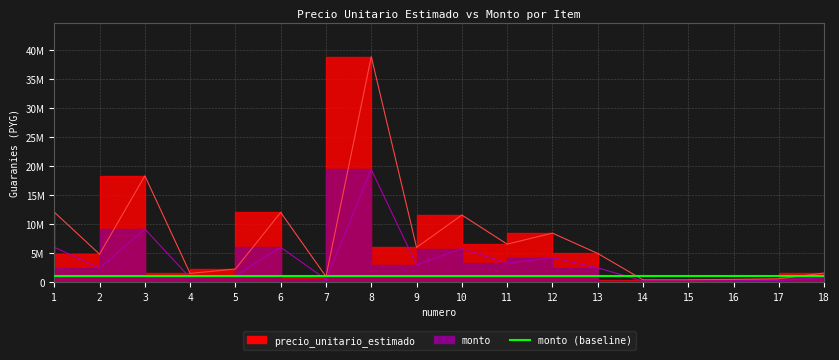

Is it true that precio_unitario_estimado equals 494000.0 at 16?

True